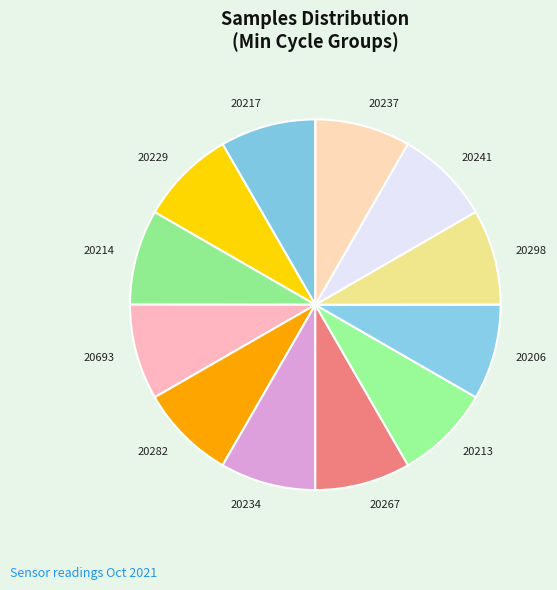

Is the sum of 20234 and 20267 greater than half?

No